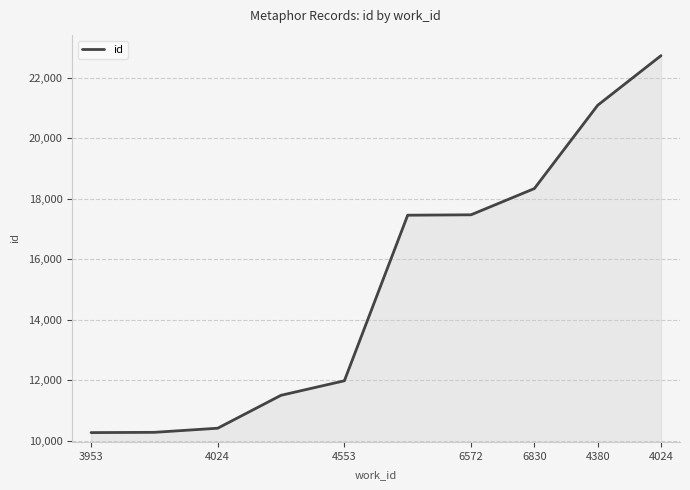

What is the smallest value displayed?

10278